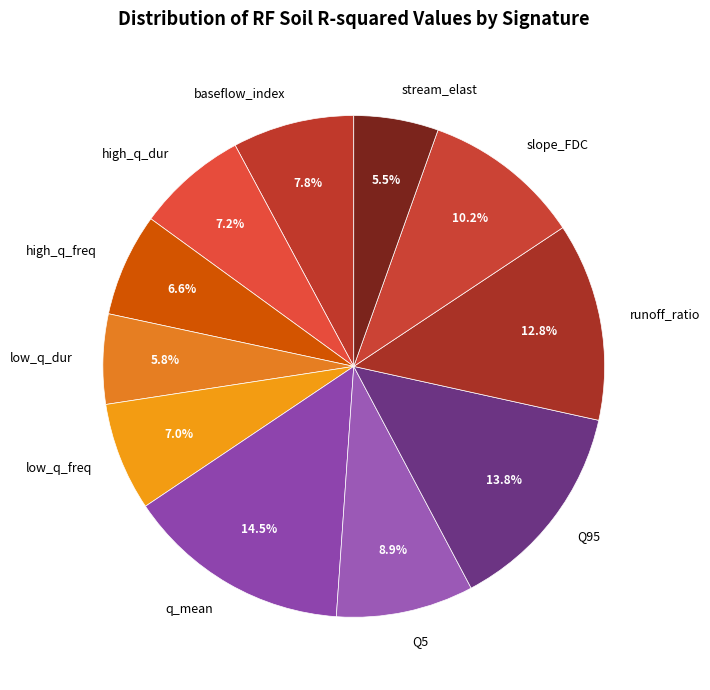

What is the largest slice in the pie chart?

q_mean